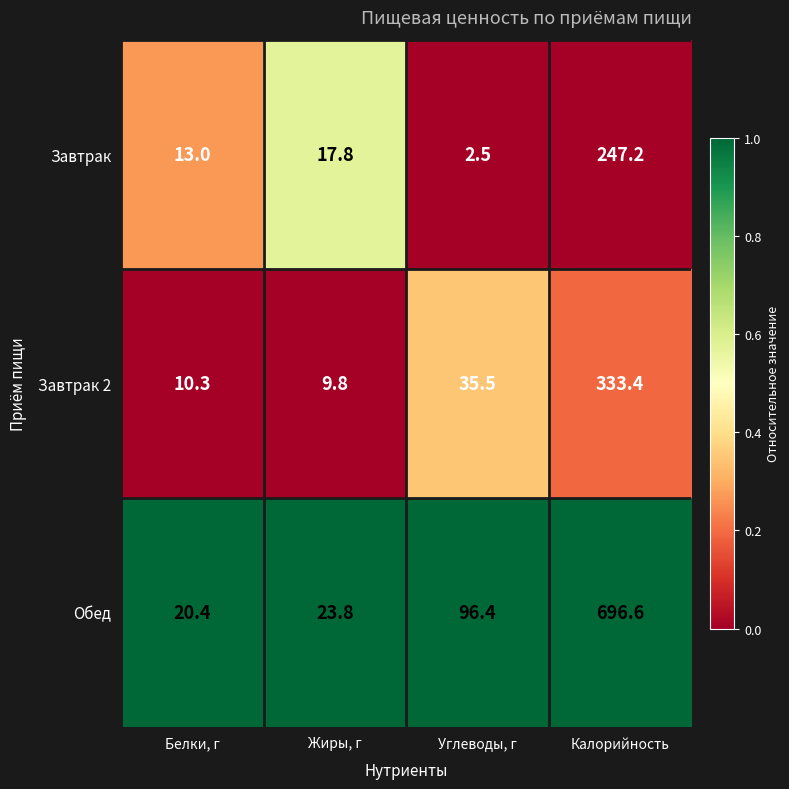

The Обед series shows 31.1 at Белки, г. True or false?

False